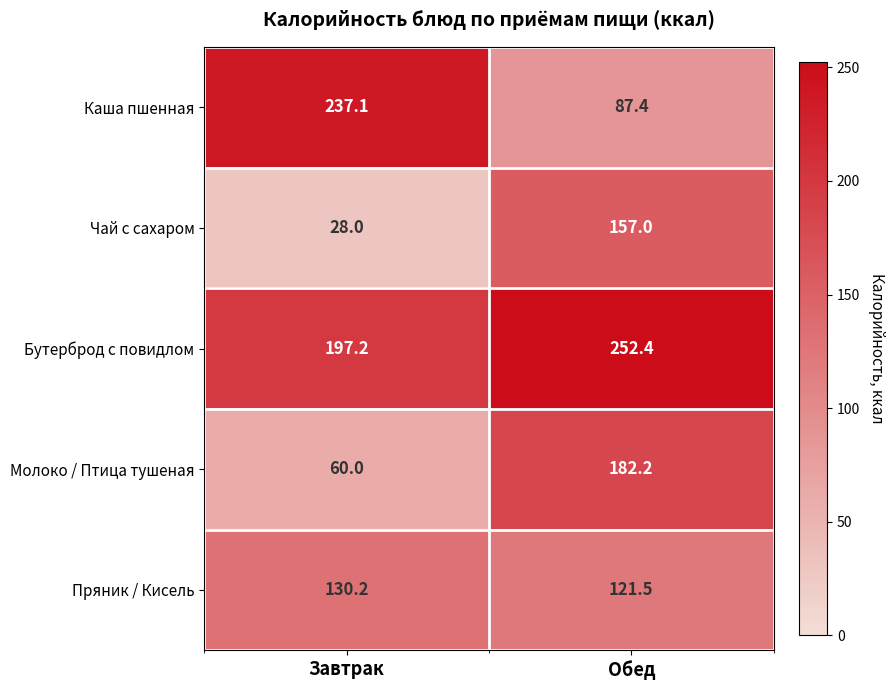

Reading left to right, what are all the values shown in this chart?

Каша пшенная: 237.1	87.4
Чай с сахаром: 28.0	157.0
Бутерброд с повидлом: 197.2	252.4
Молоко / Птица тушеная: 60.0	182.2
Пряник / Кисель: 130.2	121.5